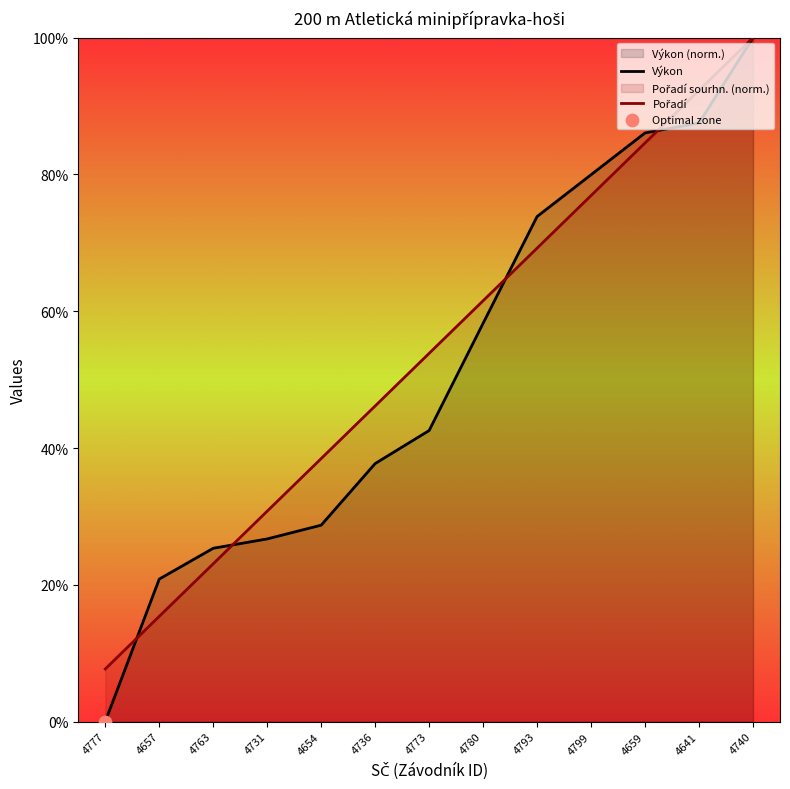

What is the total value across all series at 4657?

36.2